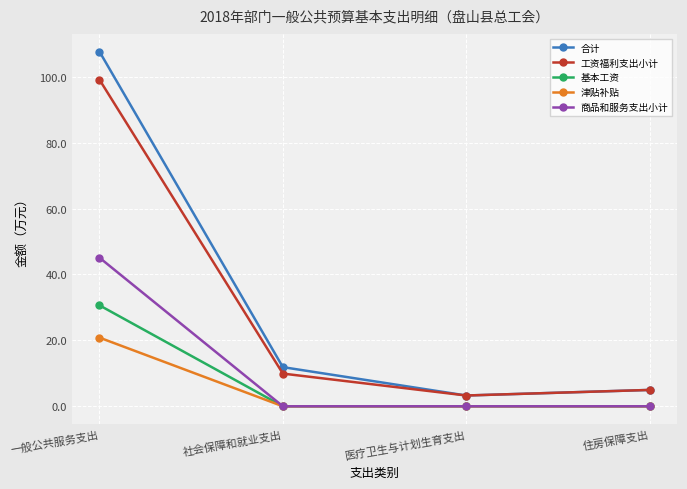

Where is the first local minimum for 工资福利支出小计?

医疗卫生与计划生育支出